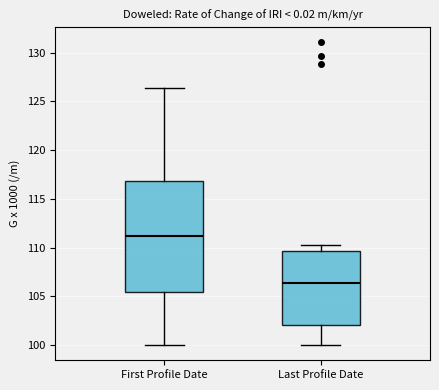

Which box's median line is the highest?

First Profile Date